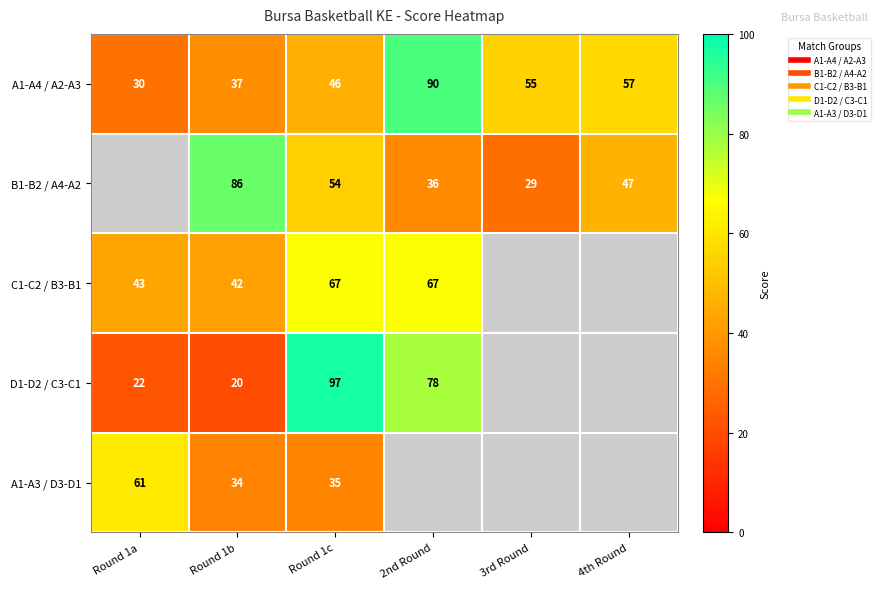

Which label corresponds to the largest value in the chart?

Round 1c